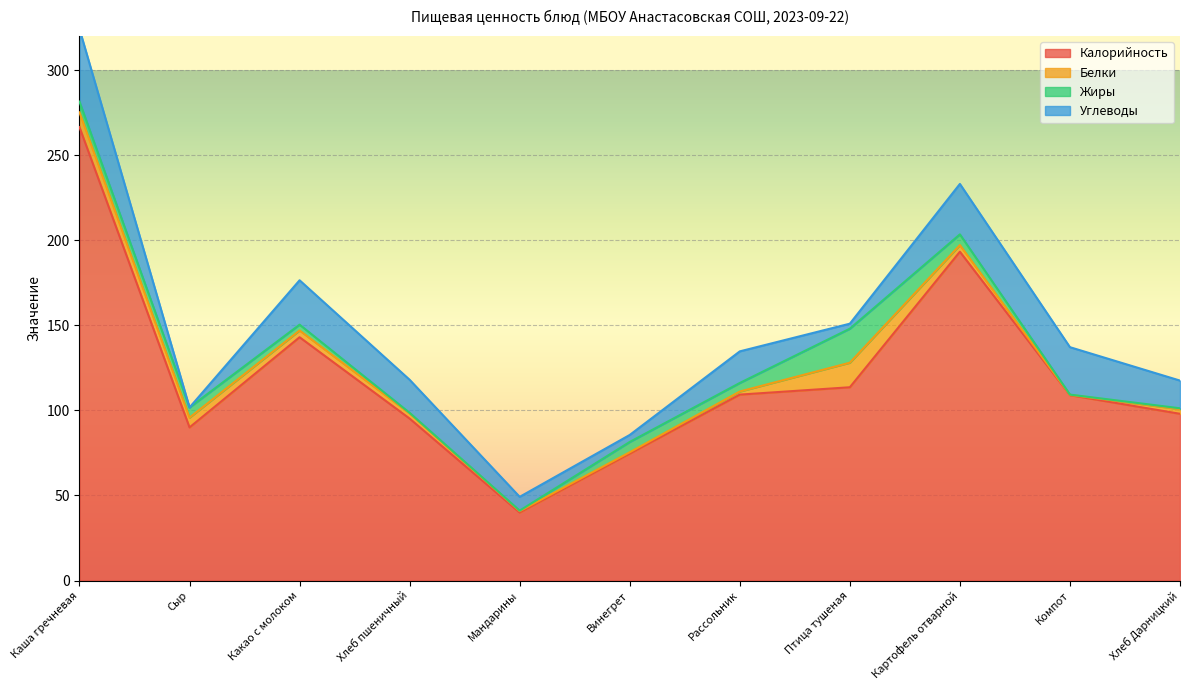

Which series has the largest total across all categories?

Калорийность